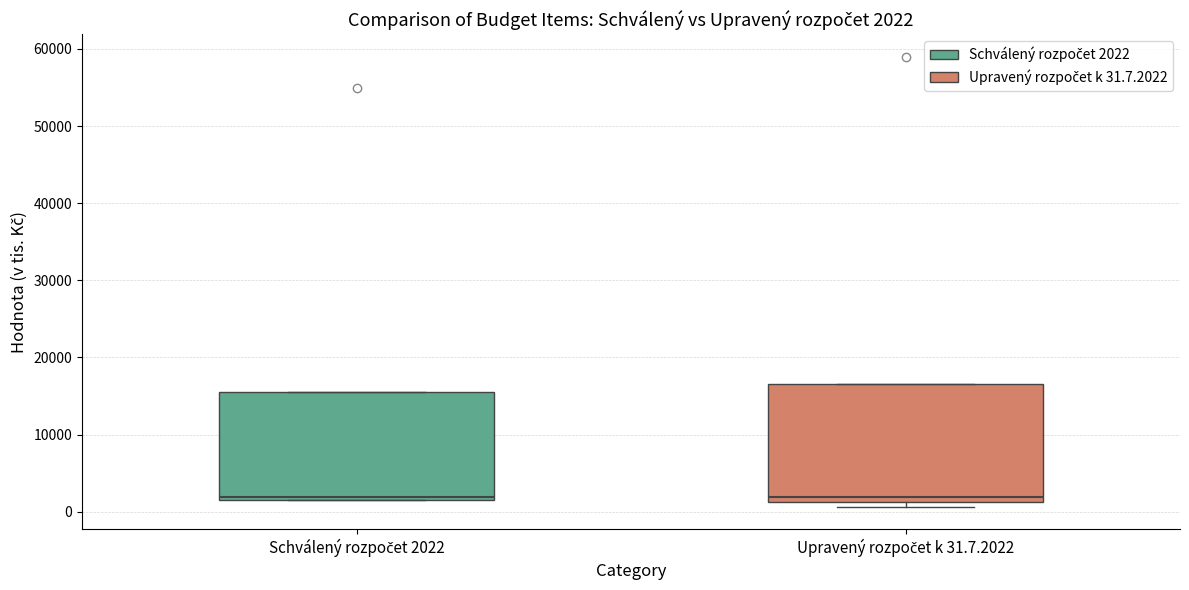

Comparing the boxes themselves (not the whiskers), which one is the tallest?

Upravený rozpočet k 31.7.2022